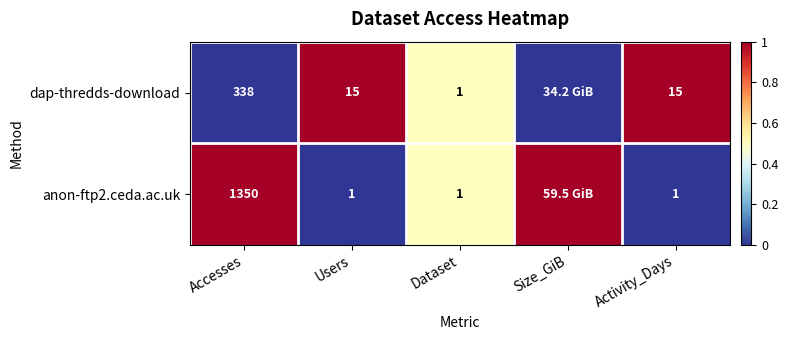

What is the total value across all series at Users?

16